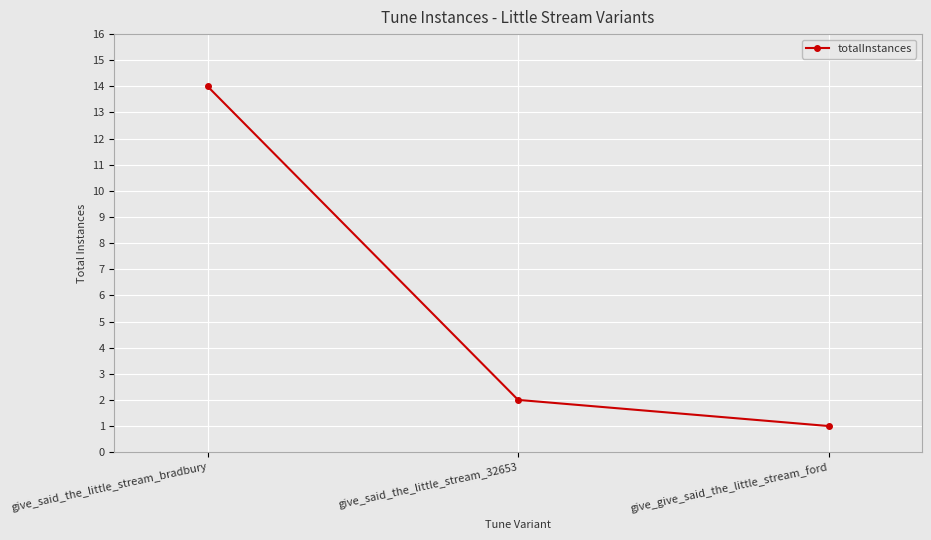

The value at give_give_said_the_little_stream_ford is 2. True or false?

False